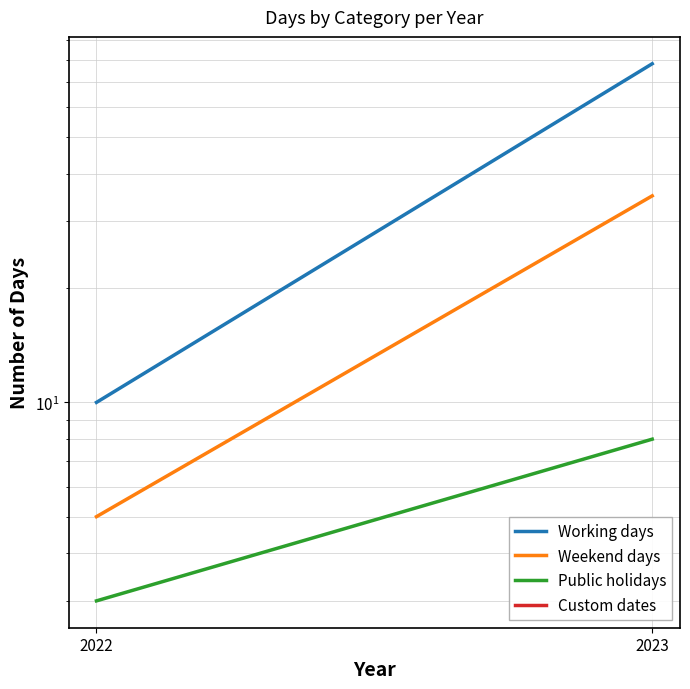

What is the sum of all Weekend days values?

40